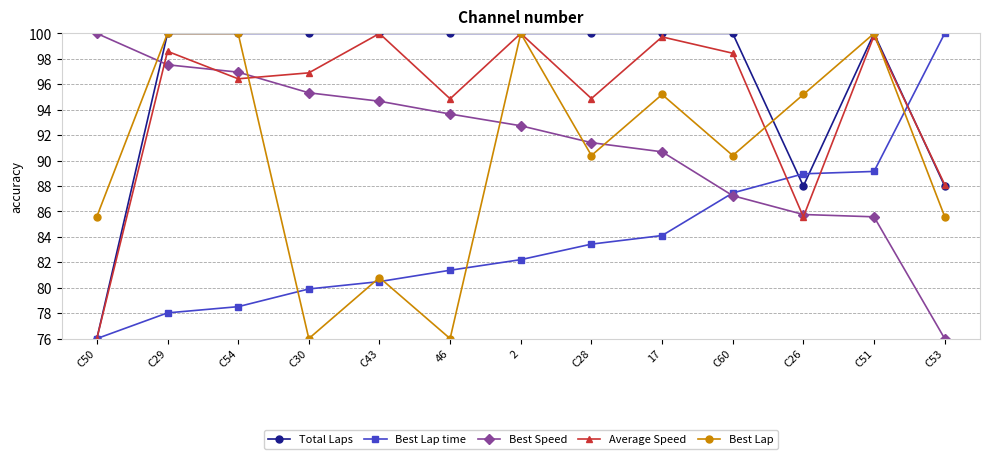

Is the value of Average Speed at C50 greater than the value of Best Lap at 2?

No